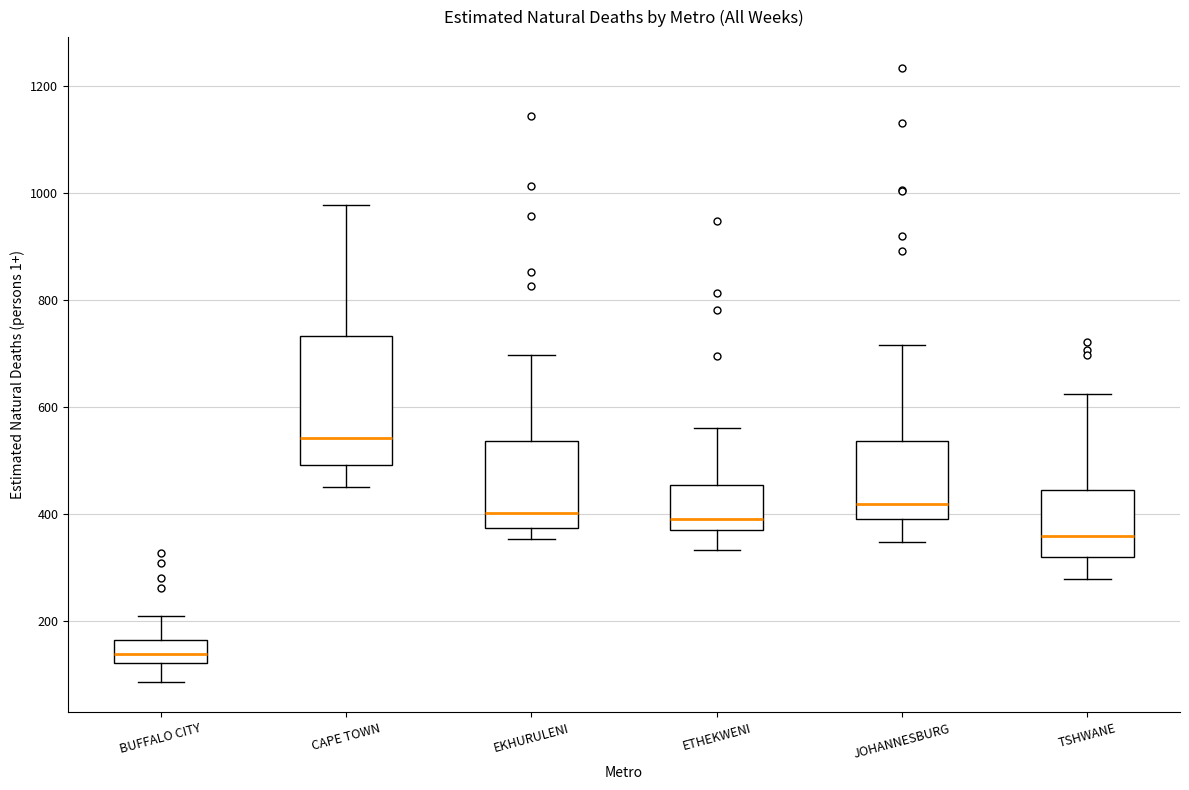

Reading left to right, transcribe this box plot: for each box, give where its median line is, the range the box spans, and where its two whiskers end, as read against the y-axis. The values are not printed on the chart, so give them approximately, as read against the axis.

BUFFALO CITY: median 140, box 120 to 160, whiskers 80 to 200
CAPE TOWN: median 540, box 500 to 740, whiskers 460 to 980
EKHURULENI: median 400, box 380 to 540, whiskers 360 to 700
ETHEKWENI: median 400, box 380 to 460, whiskers 340 to 560
JOHANNESBURG: median 420, box 400 to 540, whiskers 340 to 720
TSHWANE: median 360, box 320 to 440, whiskers 280 to 620